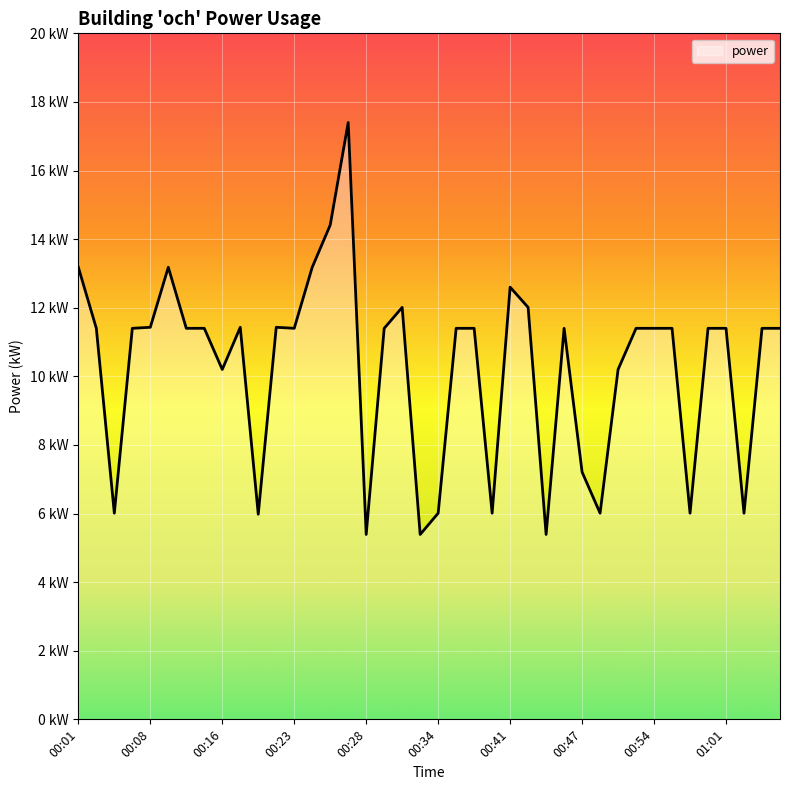

Is this an area chart (filled region under the line)?

Yes